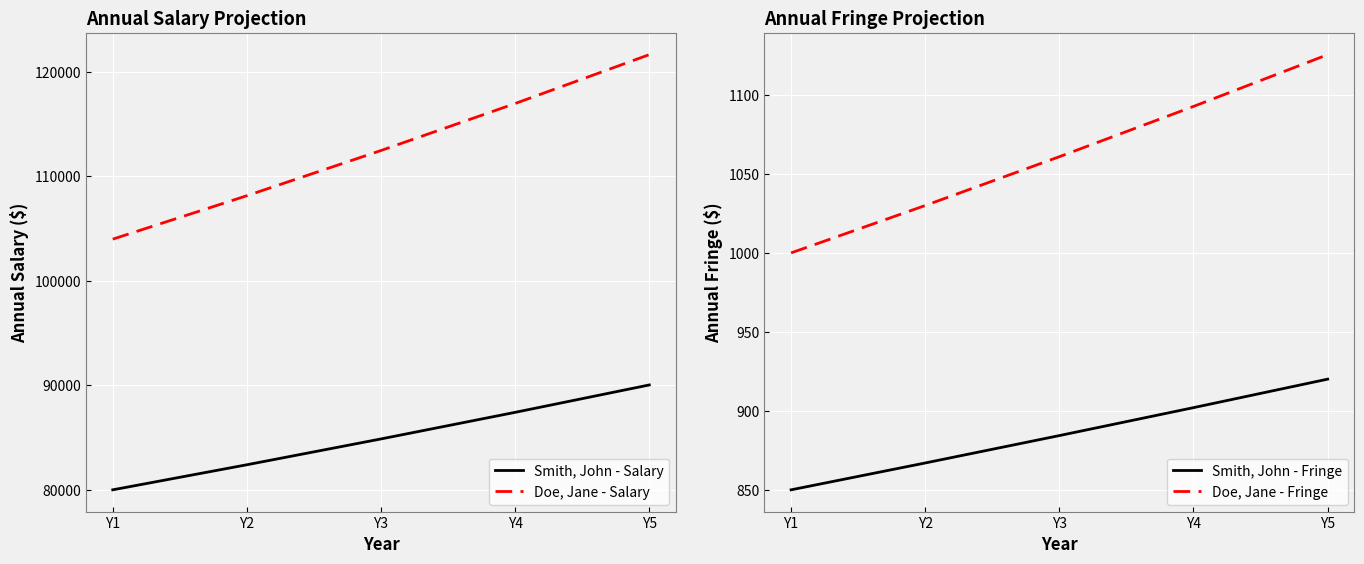

True or false: Smith, John - Fringe and Doe, Jane - Salary intersect in this chart.

False